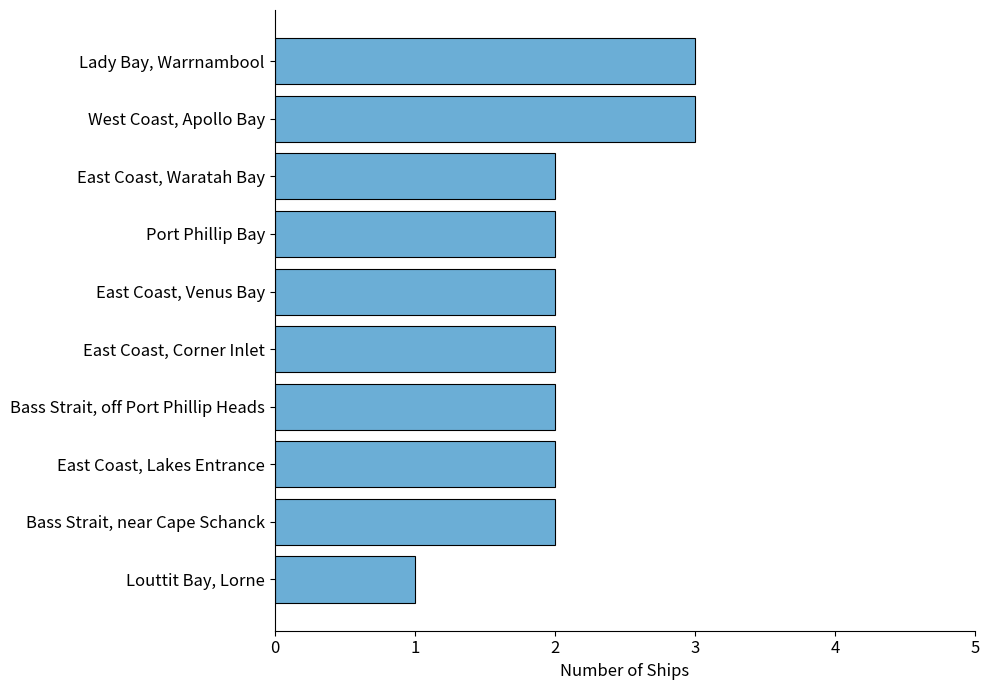

True or false: the data shows 2 at East Coast, Waratah Bay.

True